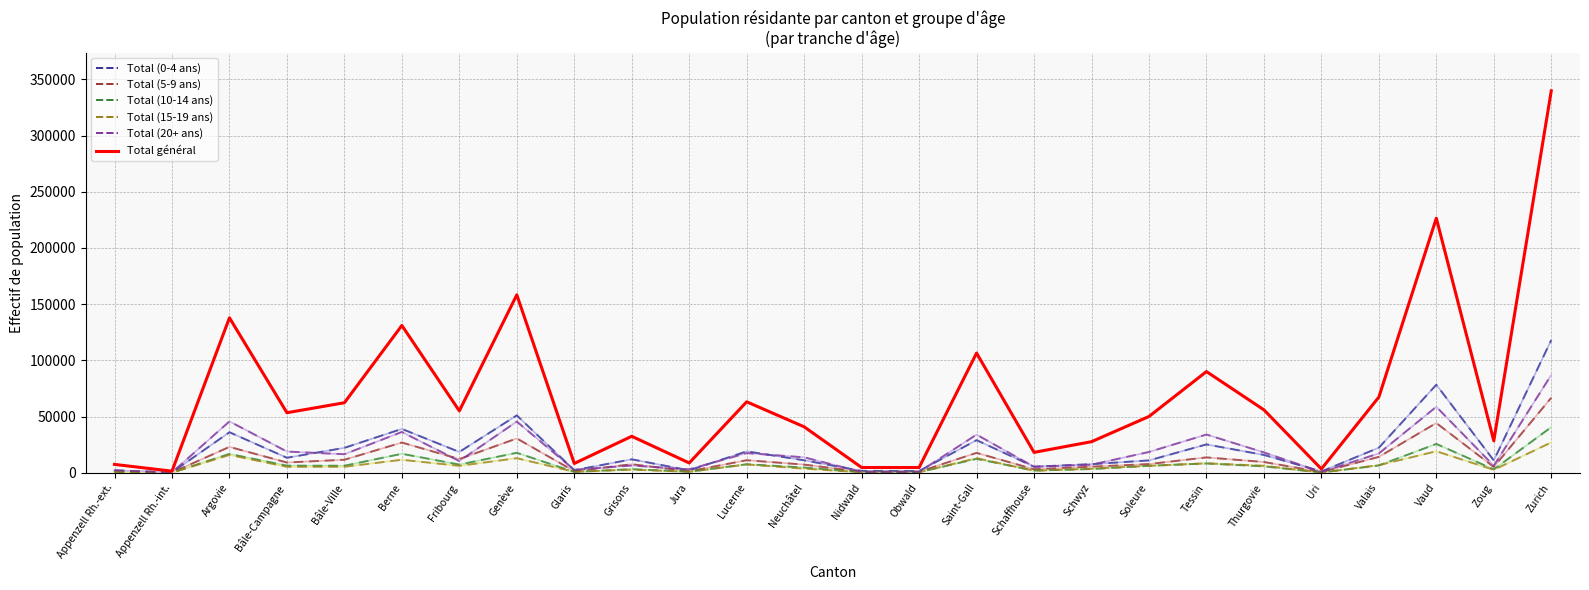

How many lines are shown in the chart?

6